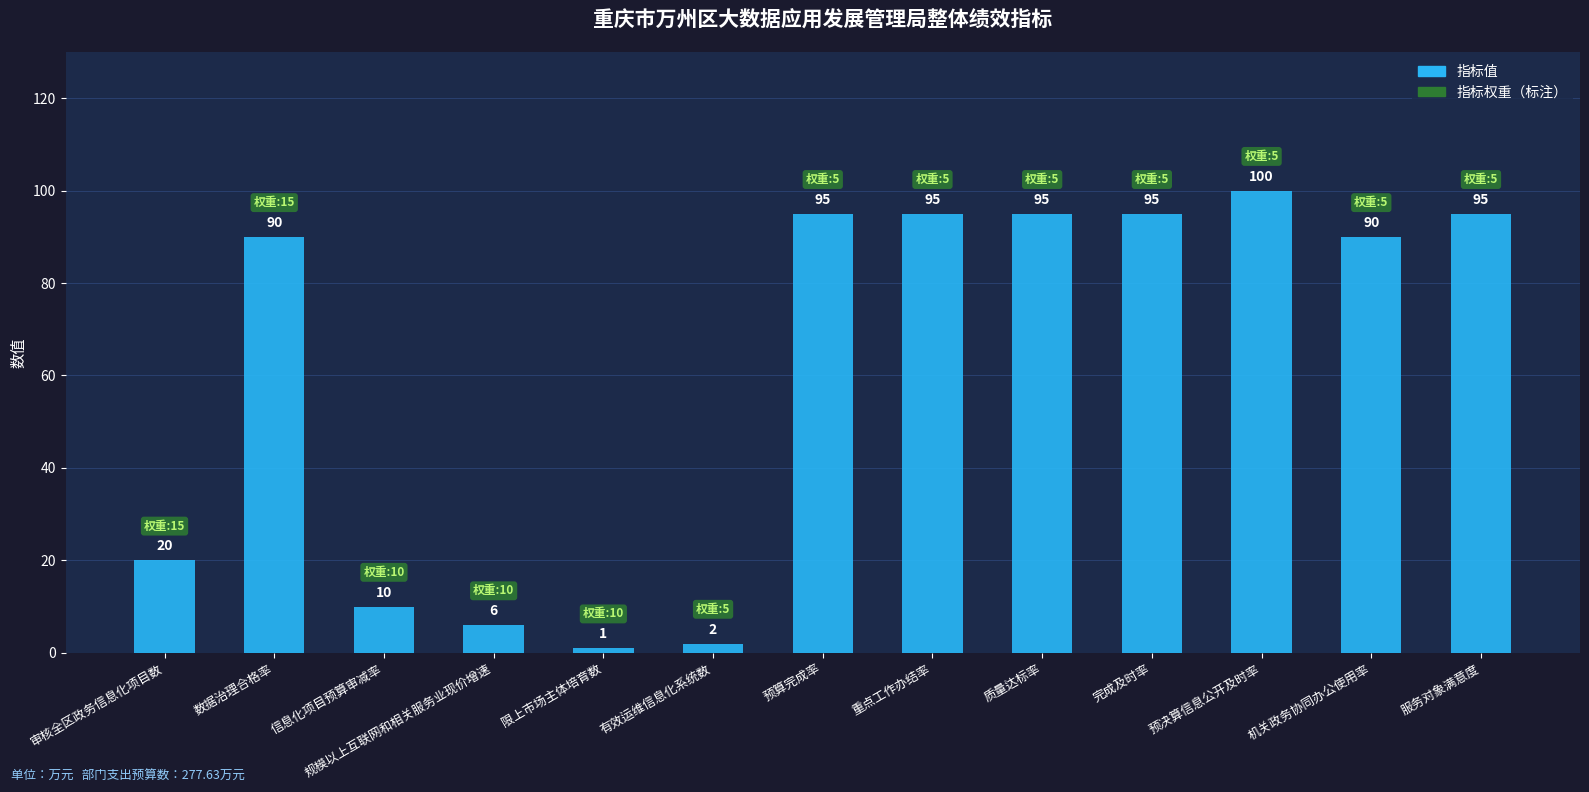

Count the number of categories in the chart.

13